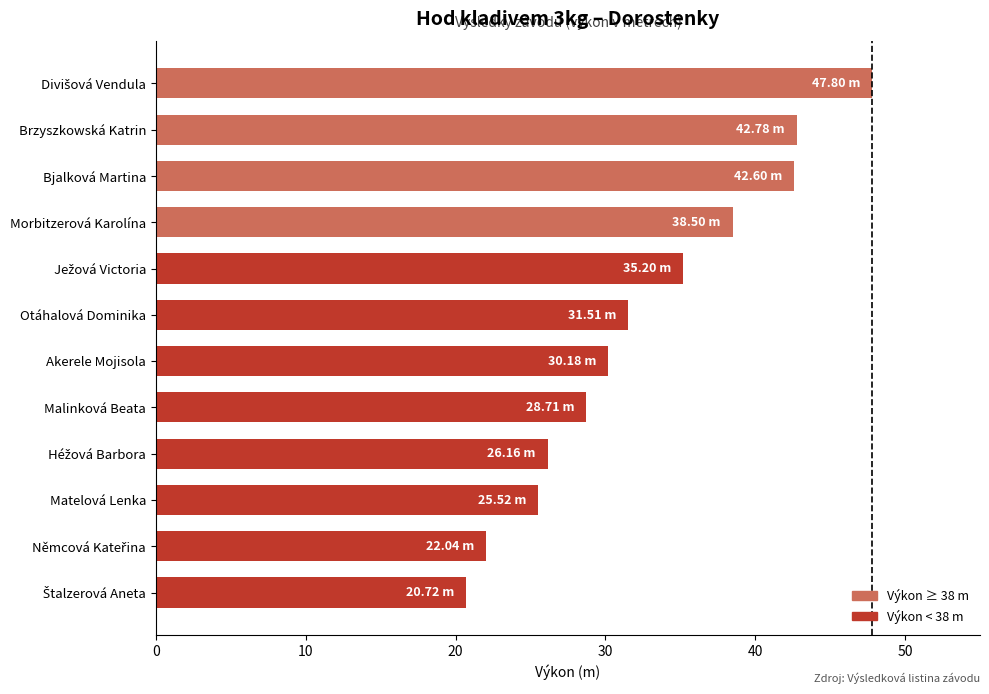

What is the average value?

32.6